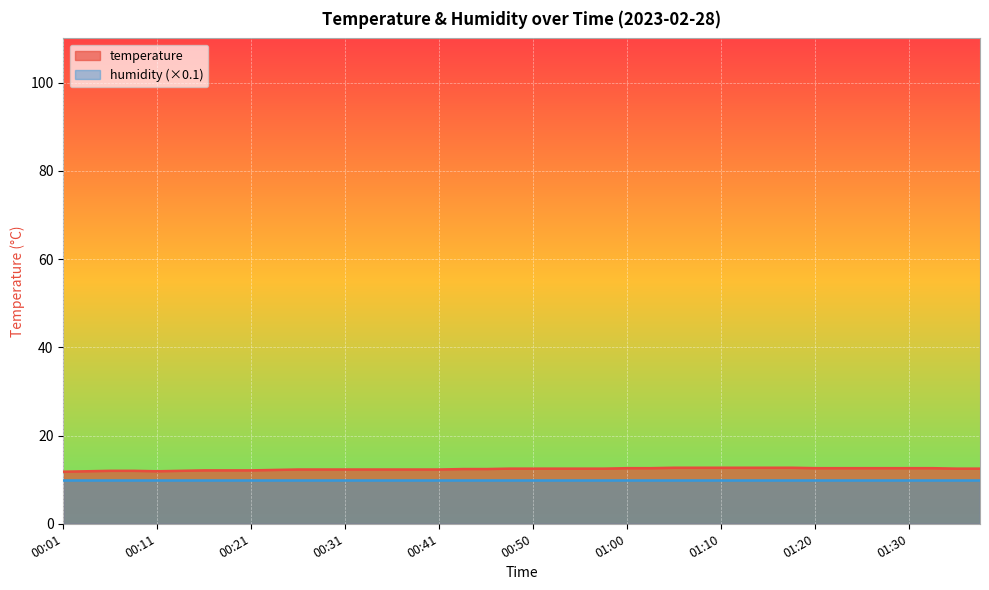

List the labels in order of value, smallest first.

00:01, 00:03, 00:11, 00:06, 00:08, 00:13, 00:16, 00:18, 00:21, 00:23, 00:26, 00:28, 00:31, 00:33, 00:36, 00:38, 00:41, 00:43, 00:46, 00:48, 00:50, 00:53, 00:55, 00:58, 01:35, 01:37, 01:00, 01:03, 01:20, 01:22, 01:25, 01:27, 01:30, 01:32, 01:05, 01:08, 01:10, 01:13, 01:15, 01:18